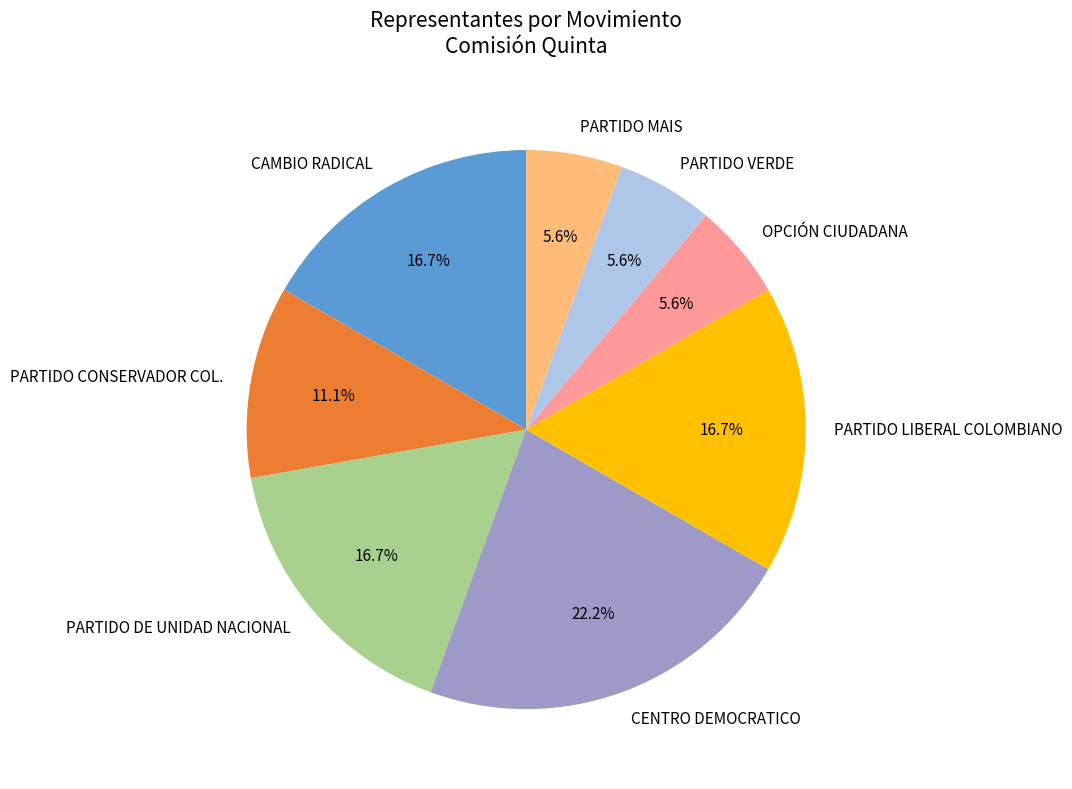

Does PARTIDO CONSERVADOR COL. represent more than half of the total?

No